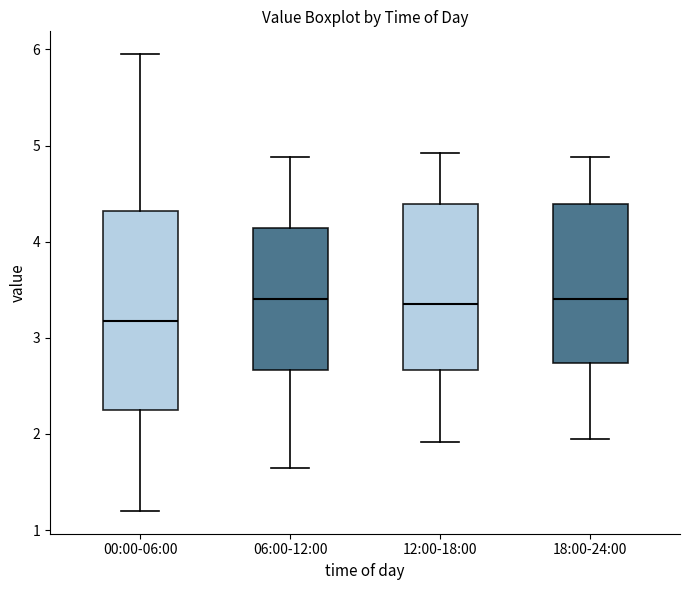

Where is the lower edge of the box for 12:00-18:00 on the y-axis? The values are not printed on the chart, so give them approximately, as read against the axis.

2.7